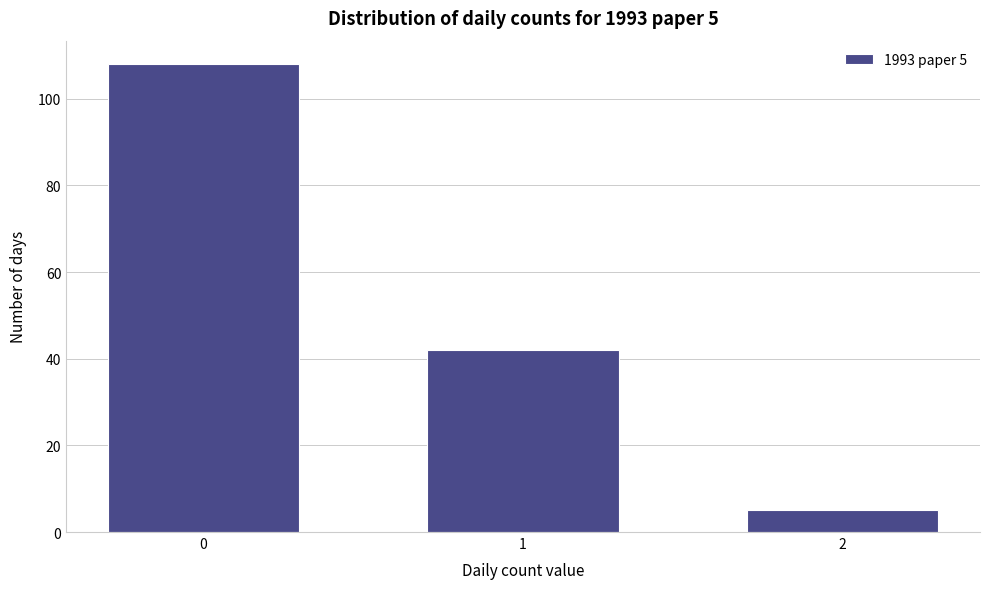

Reading left to right, list all the values displayed in this chart.

0=108	1=42	2=5